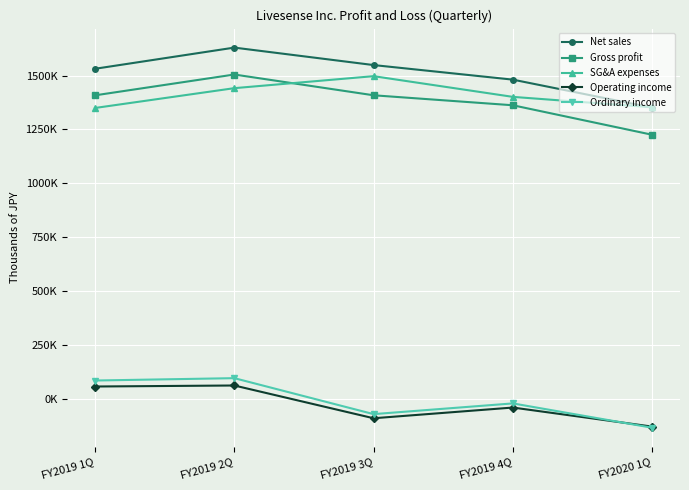

What are all the series names shown in the legend?

Net sales, Gross profit, SG&A expenses, Operating income, Ordinary income